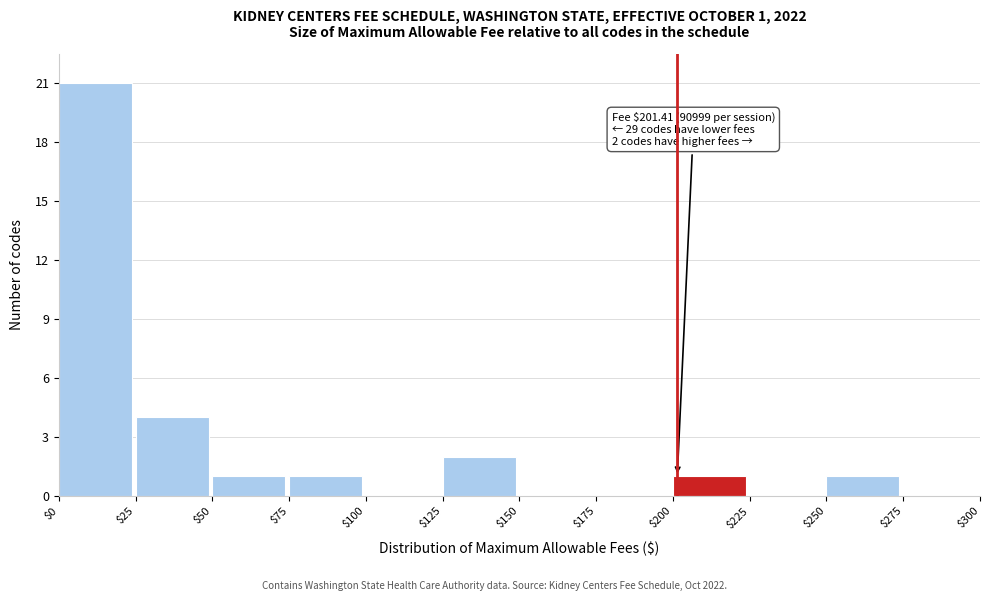

Over which range of the x-axis is the bar tallest?

$0 to $25